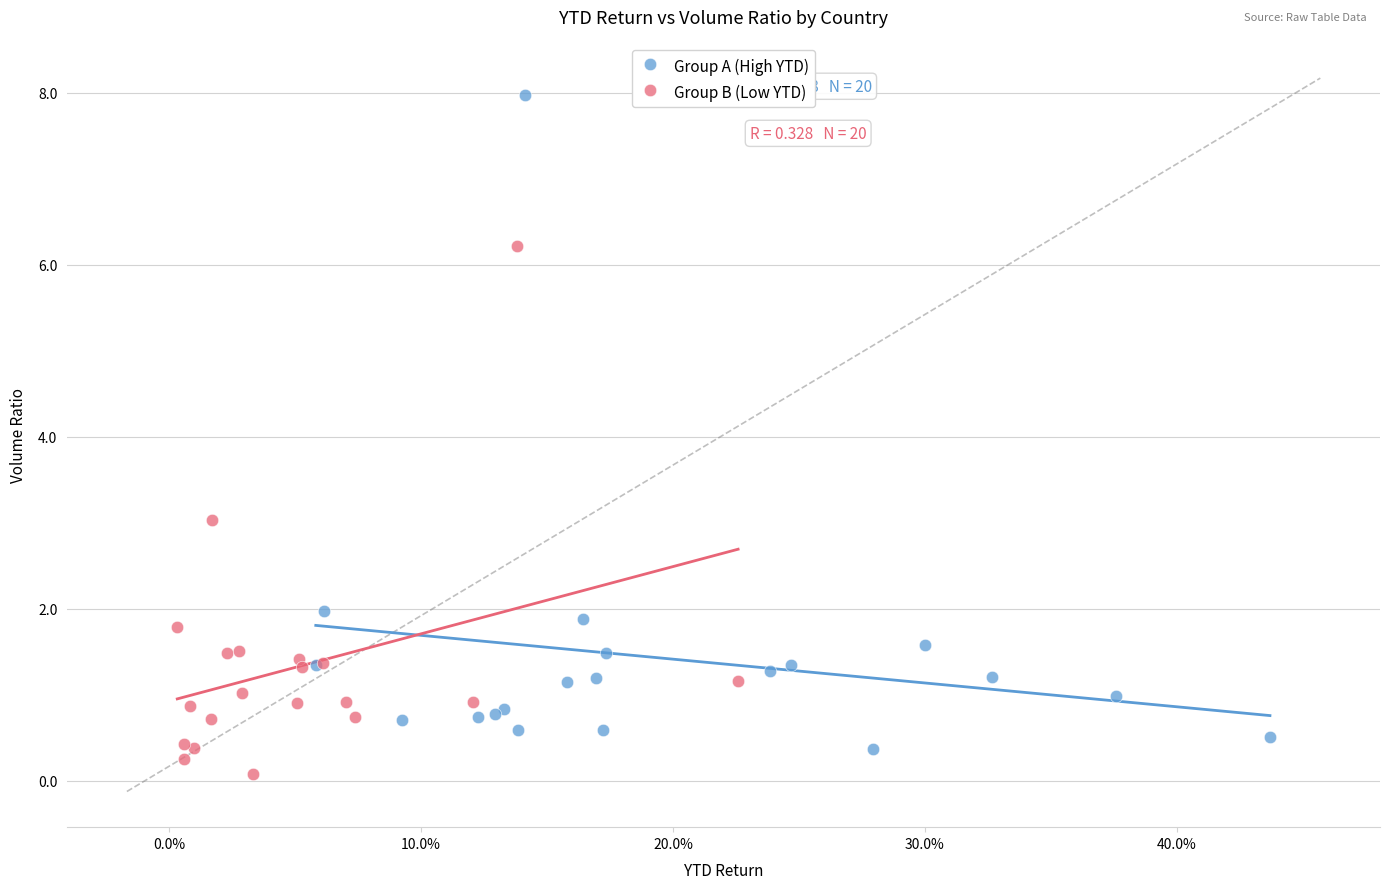

Which series contains the lowest Y value?

Group B (Low YTD)